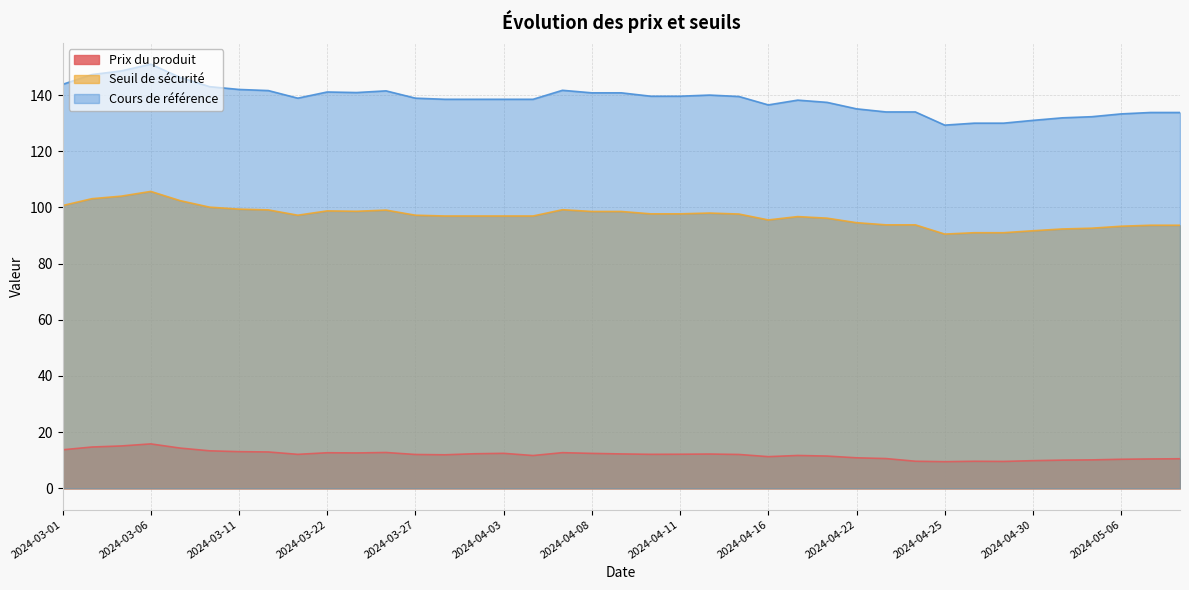

Is the value of Seuil de sécurité at 2024-05-03 greater than the value of Prix du produit at 2024-04-26?

Yes